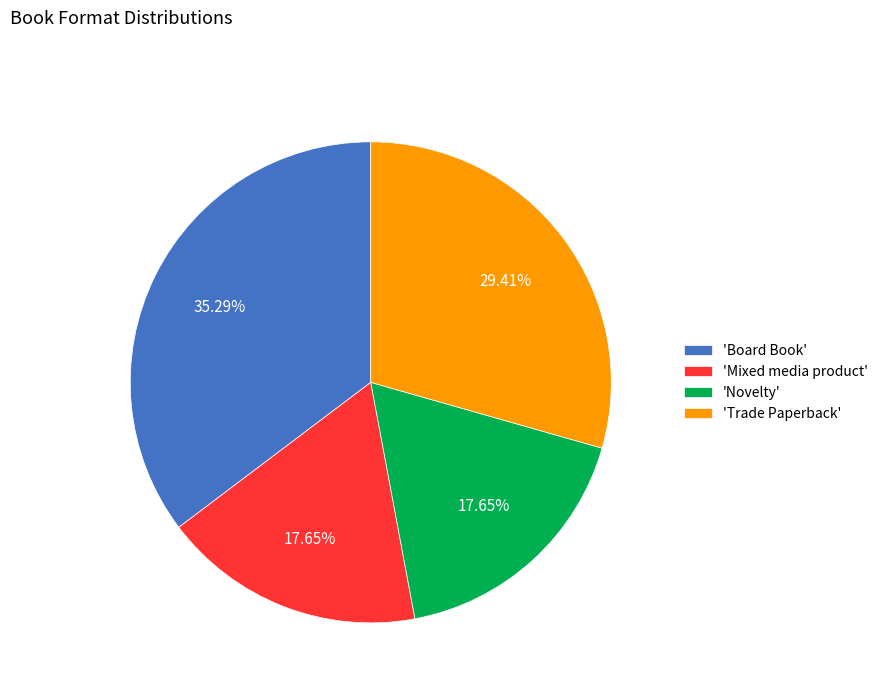

What is the ratio of the value at 'Board Book' to the value at 'Novelty'?

2.0